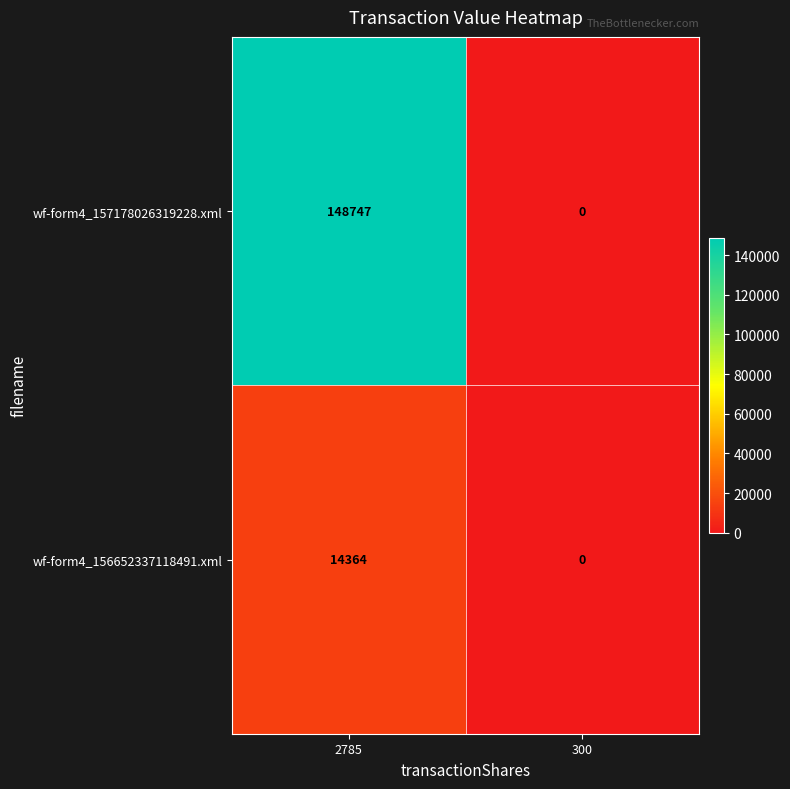

Where is wf-form4_157178026319228.xml nearest to the value 74373?

300